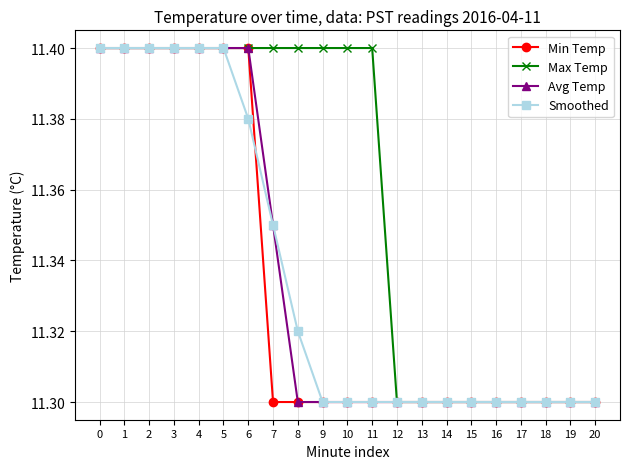

What is the difference between the Smoothed values at 14 and 5?

0.1